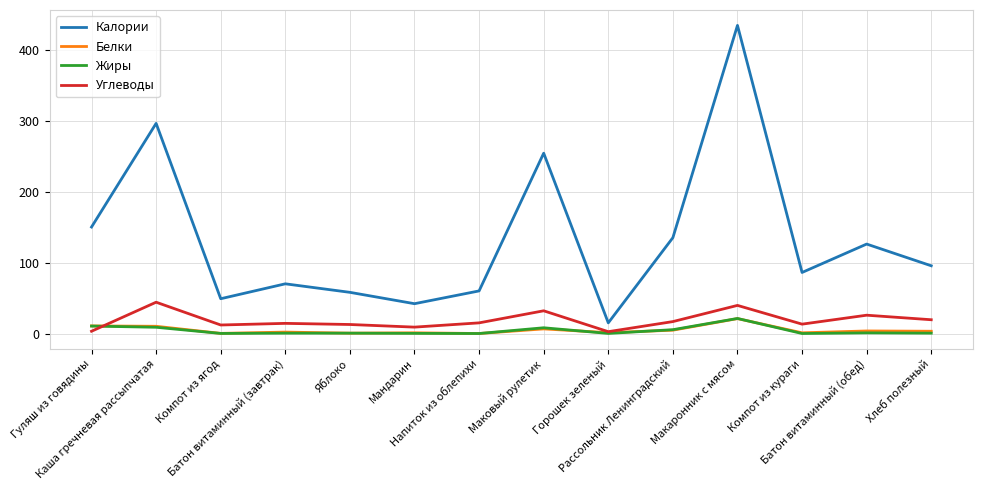

What is the total value across all series at Хлеб полезный?

118.5